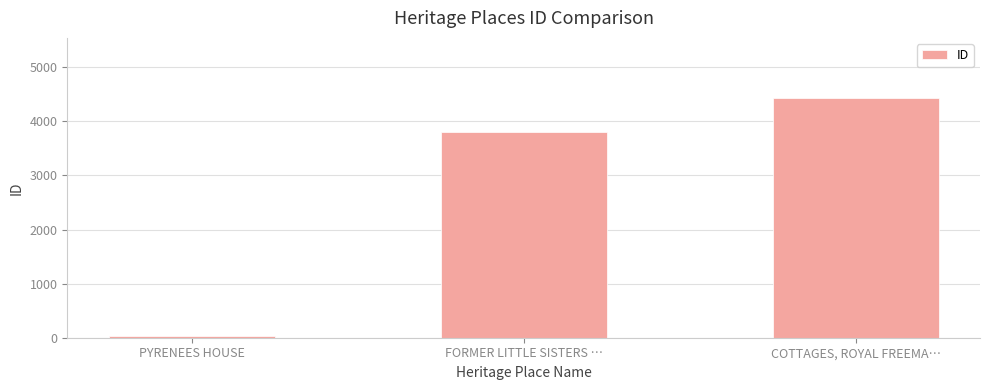

What is the smallest value displayed?

27